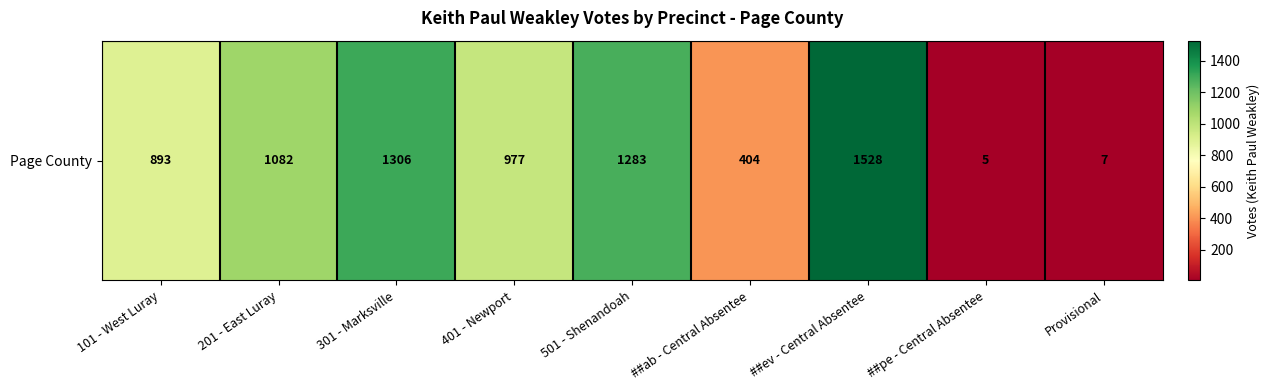

What is the change in value from 101 - West Luray to 201 - East Luray?

+189